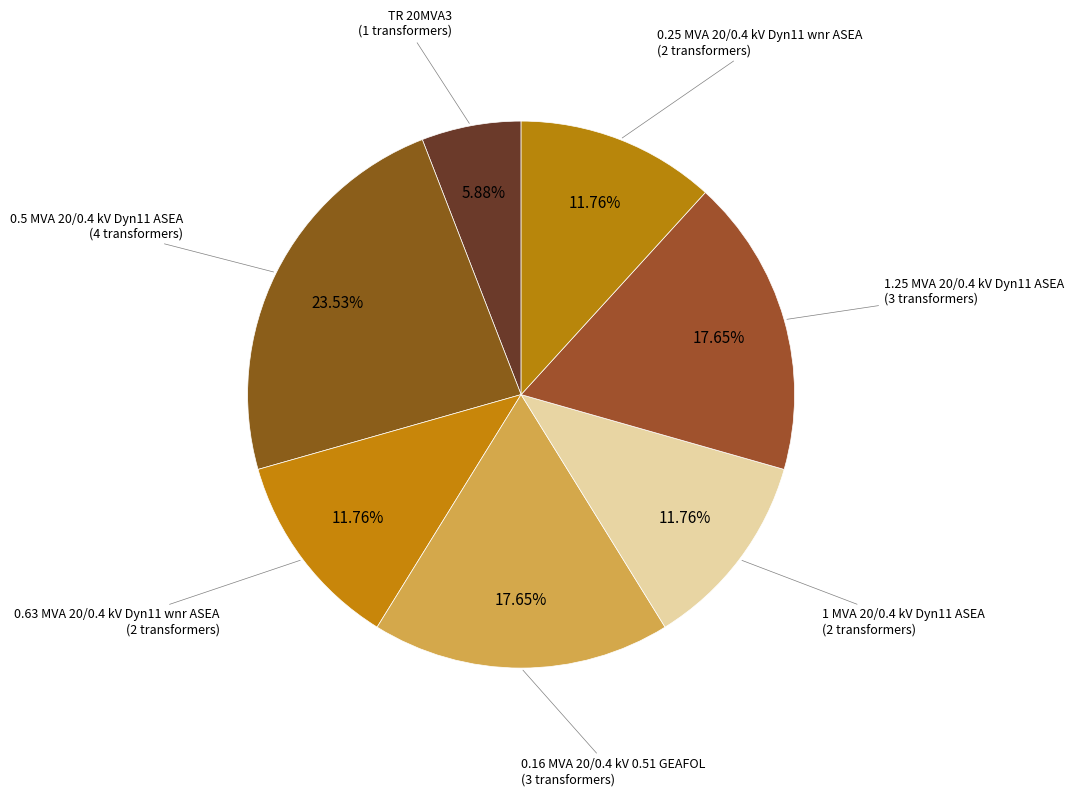

True or false: 1 MVA 20/0.4 kV Dyn11 ASEA accounts for 4% of the total.

False